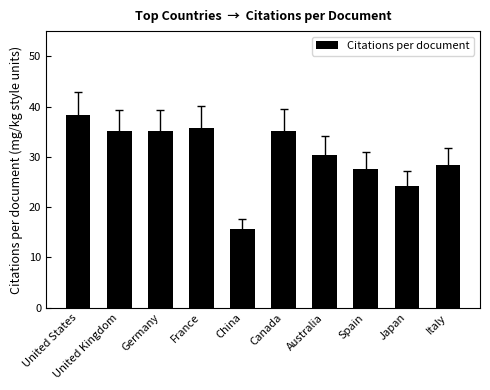

True or false: the data shows 38.3 at United States.

True